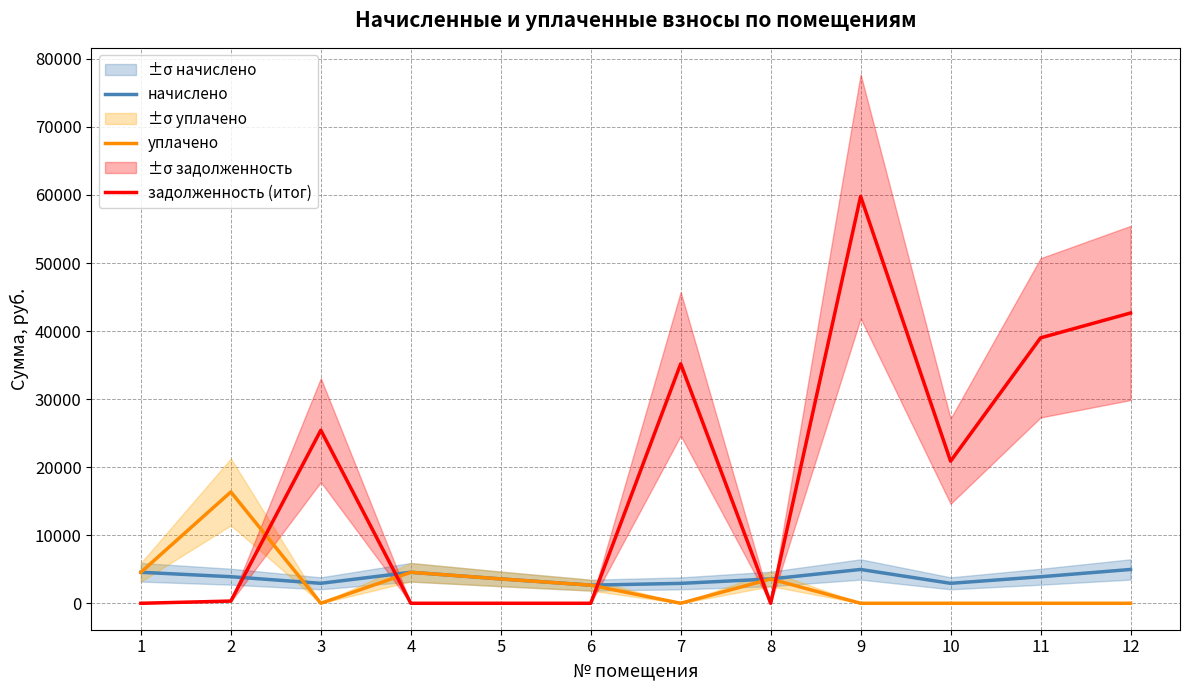

Rank the categories by уплачено value from lowest to highest.

3, 7, 9, 10, 11, 12, 6, 8, 5, 1, 4, 2